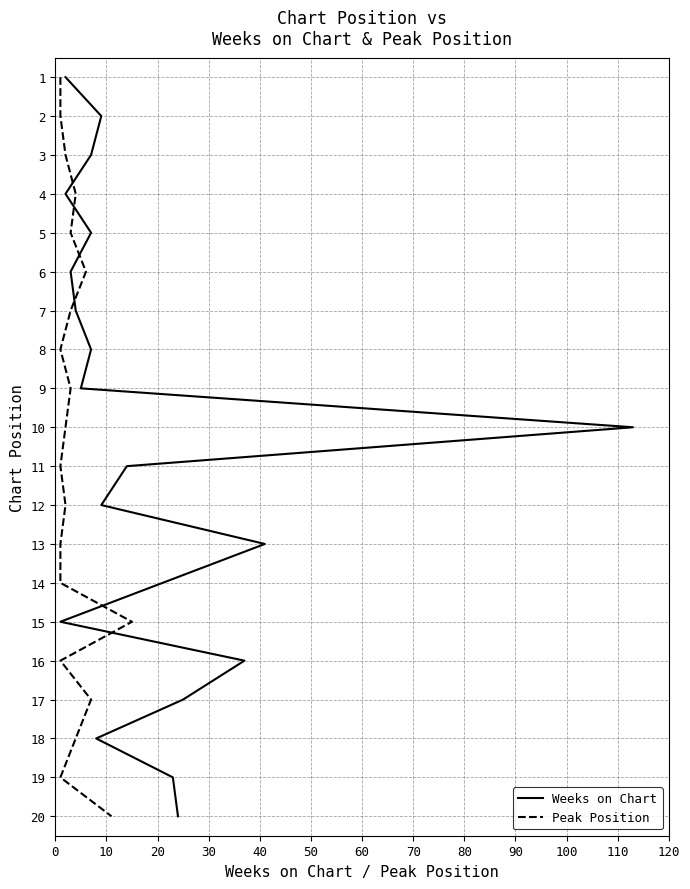

Does the chart have visible grid lines?

Yes